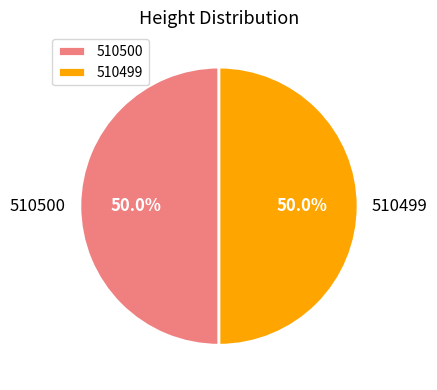

Is it true that 510500 is 50% of the pie?

True